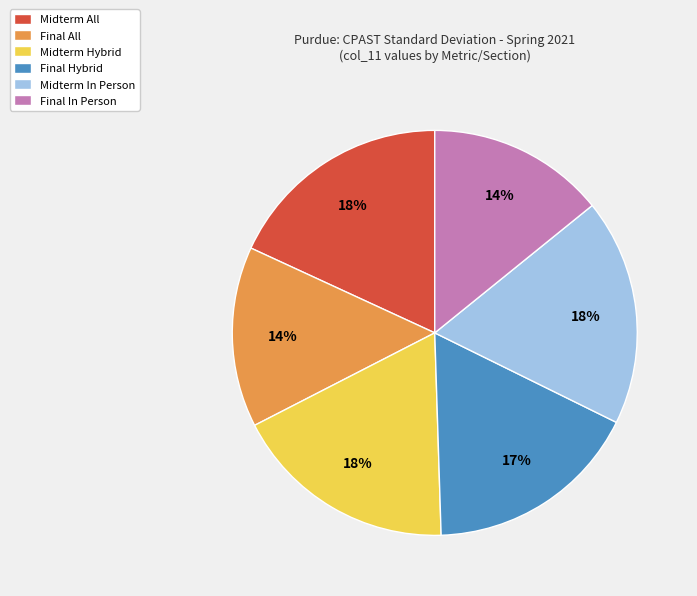

True or false: Final In Person accounts for 14% of the total.

True